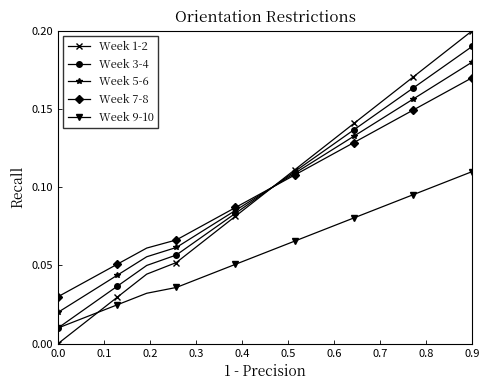

How many lines are shown in the chart?

5